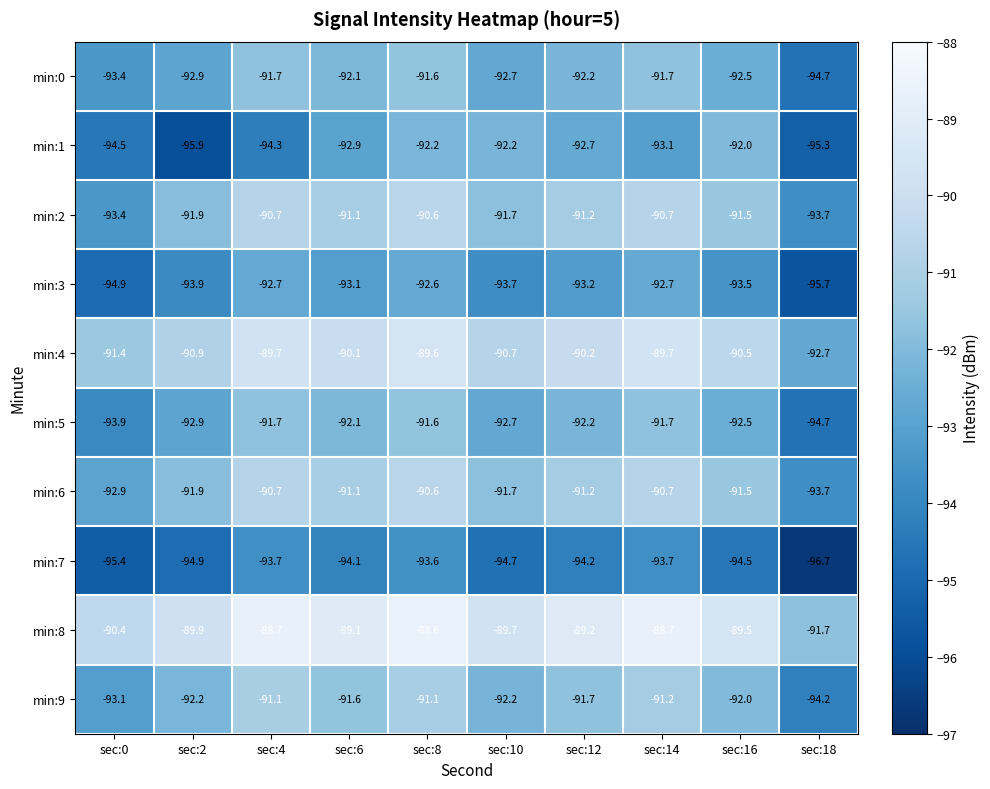

What is the sum of the min:1 values at sec:18 and sec:4?

-189.6